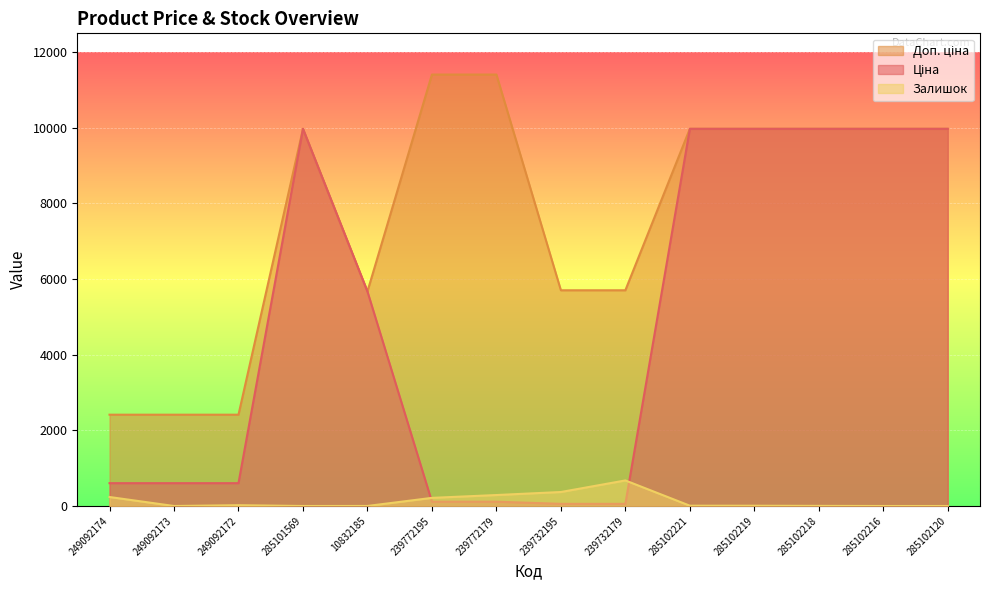

At which label is Ціна closest to 5016?

10832185